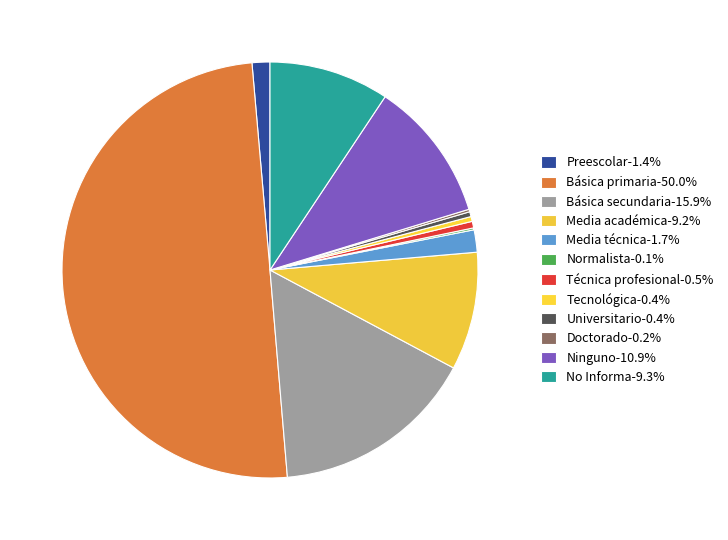

True or false: Doctorado accounts for 11% of the total.

False